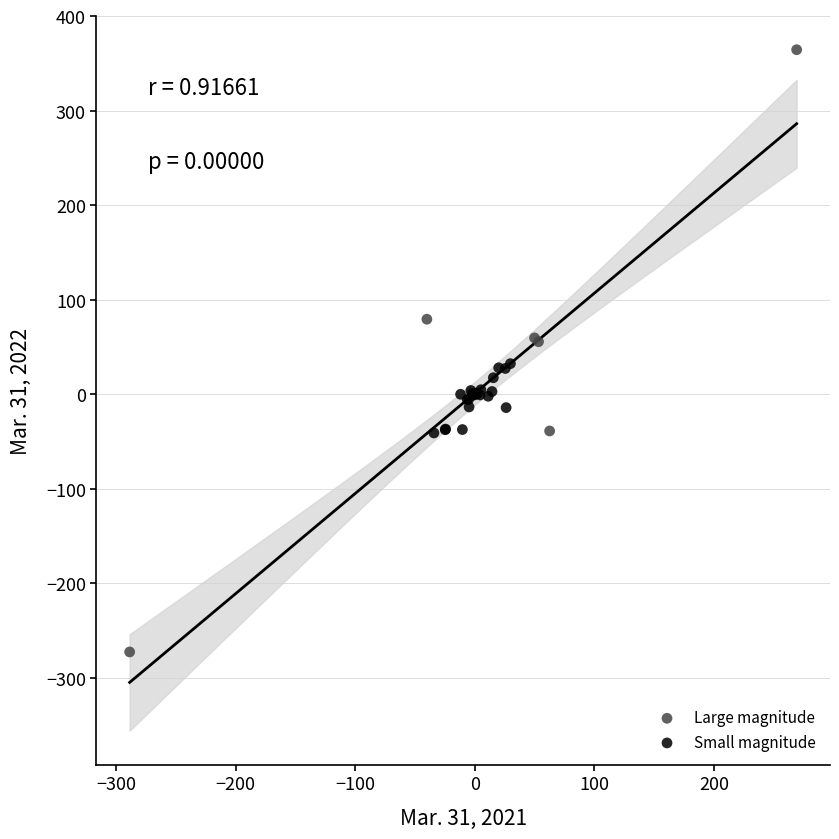

Which series reaches the maximum Y coordinate?

Large magnitude